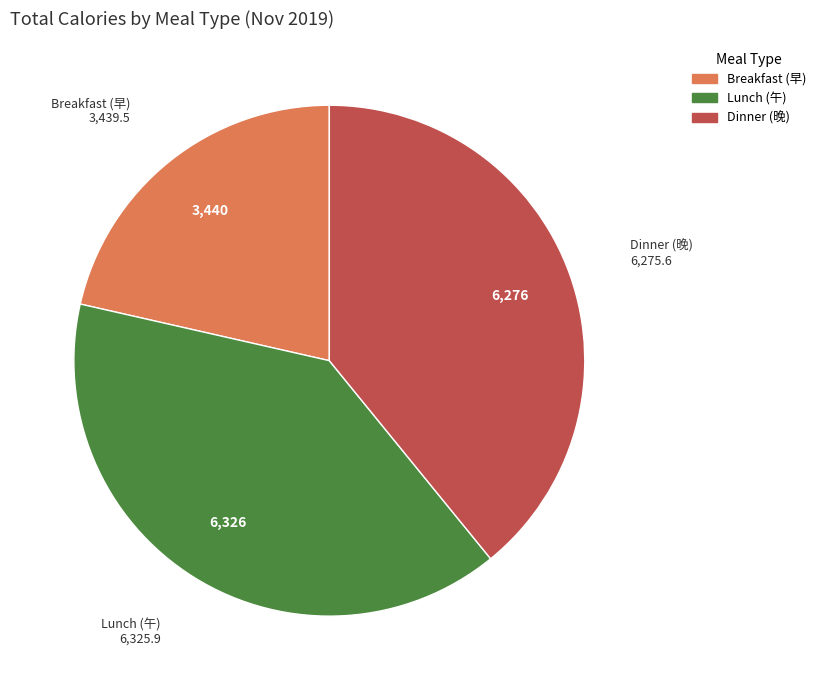

Does any single category account for the majority?

No